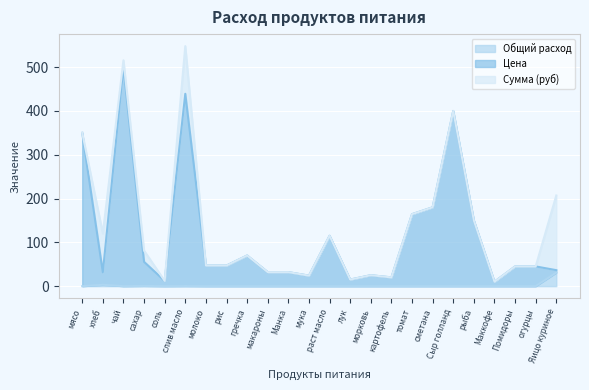

At which category is the sum across all series the highest?

слив масло